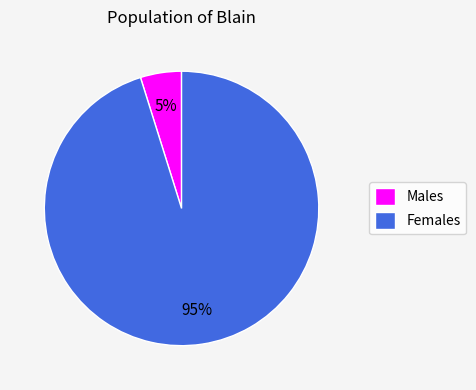

Does any single category account for the majority?

Yes